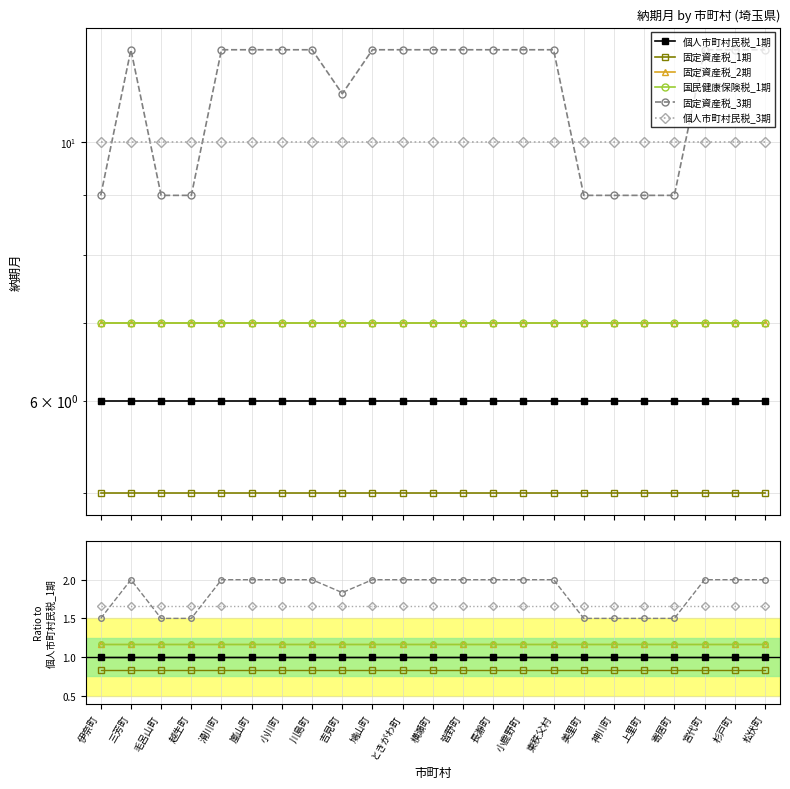

Which series has the widest spread of values?

固定資産税_3期